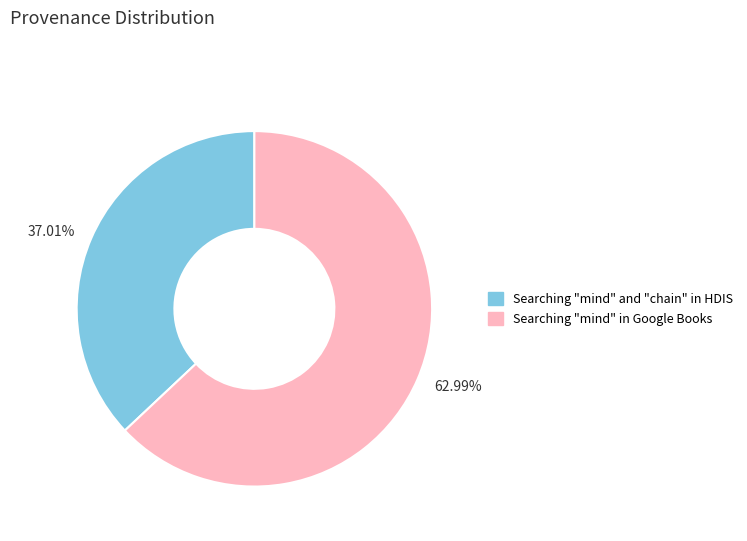

The Searching "mind" in Google Books slice represents 63% of the pie. True or false?

True